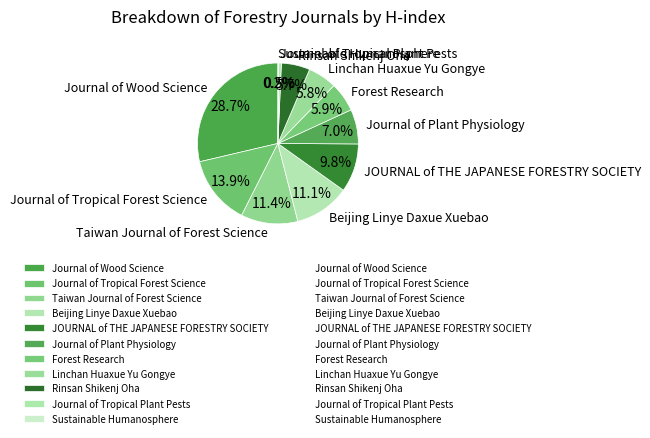

The Linchan Huaxue Yu Gongye slice represents 16% of the pie. True or false?

False